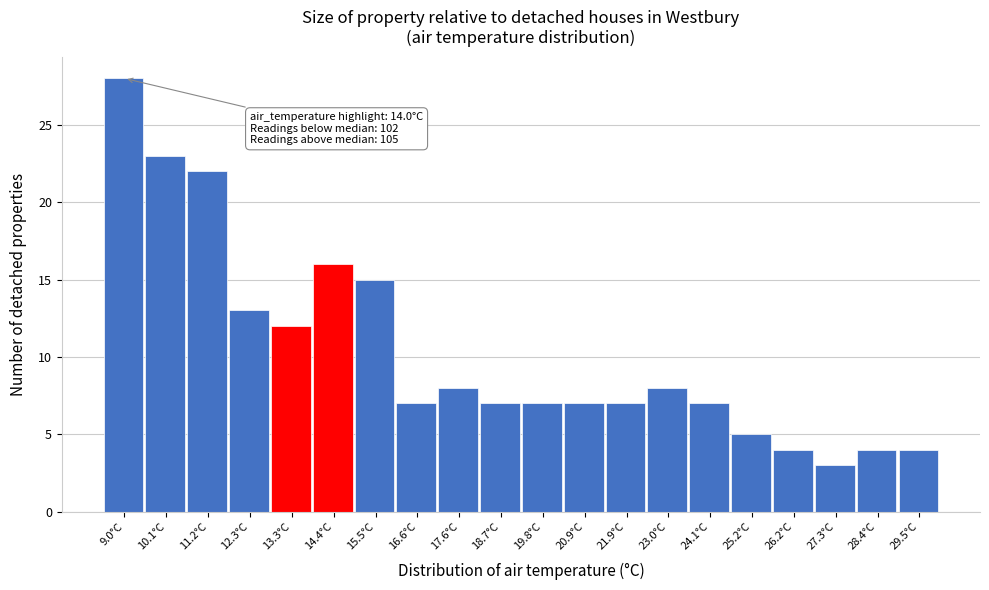

Which range on the x-axis has the tallest bar?

8.6 to 9.6